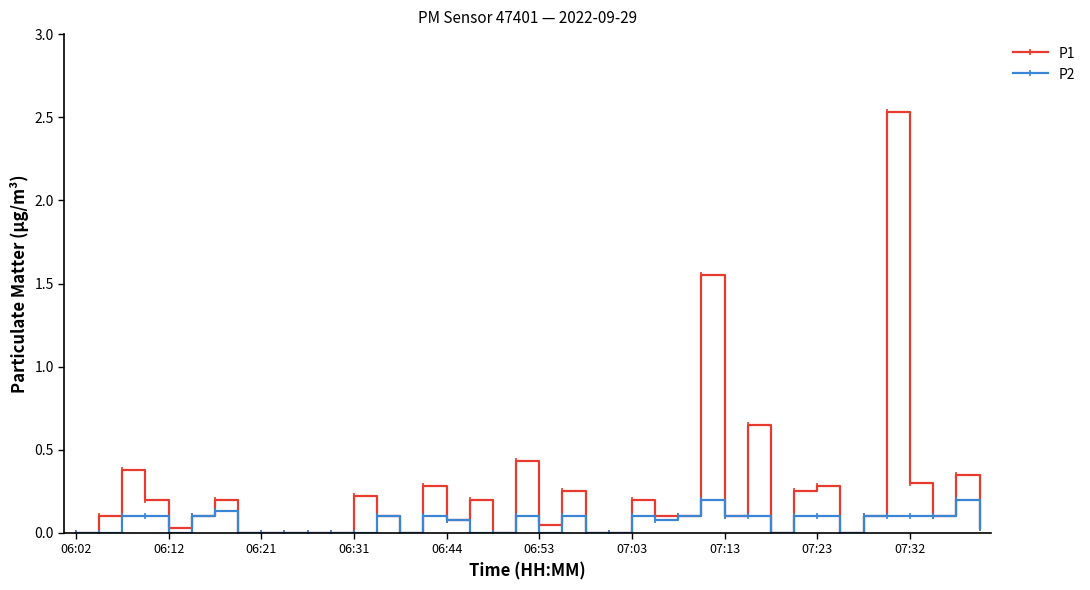

What is the highest value of the P1 series?

2.5